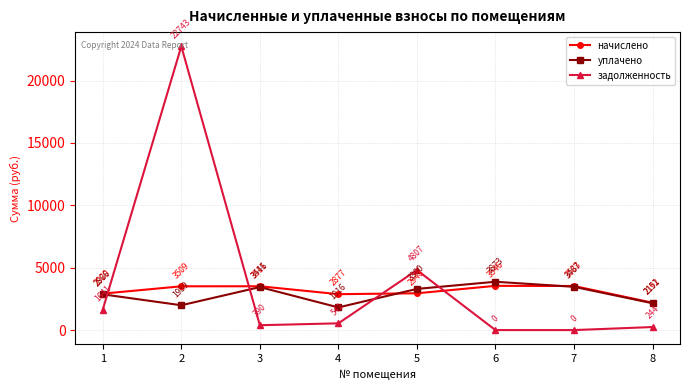

Which series has the widest spread of values?

задолженность